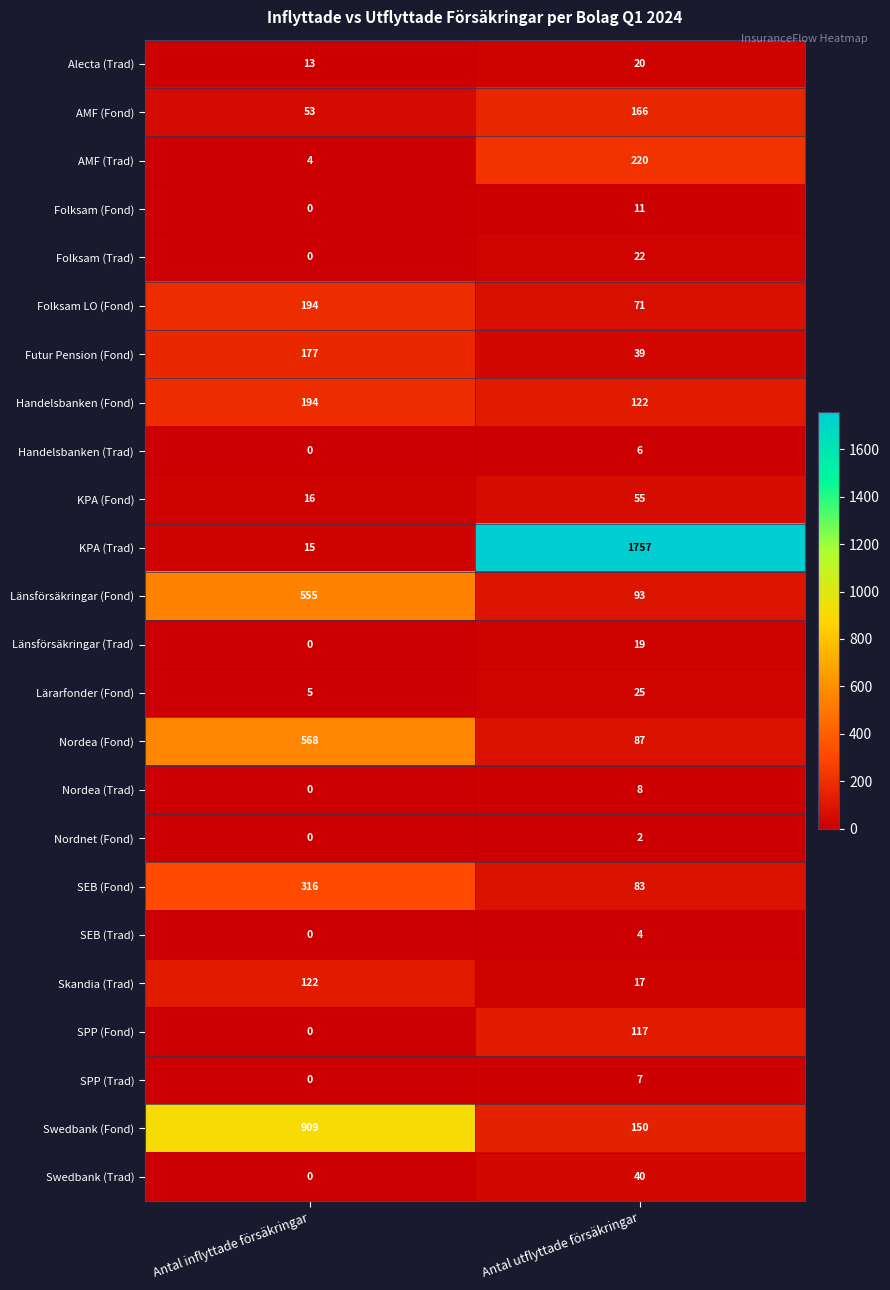

Which series has the largest total across all categories?

KPA (Trad)